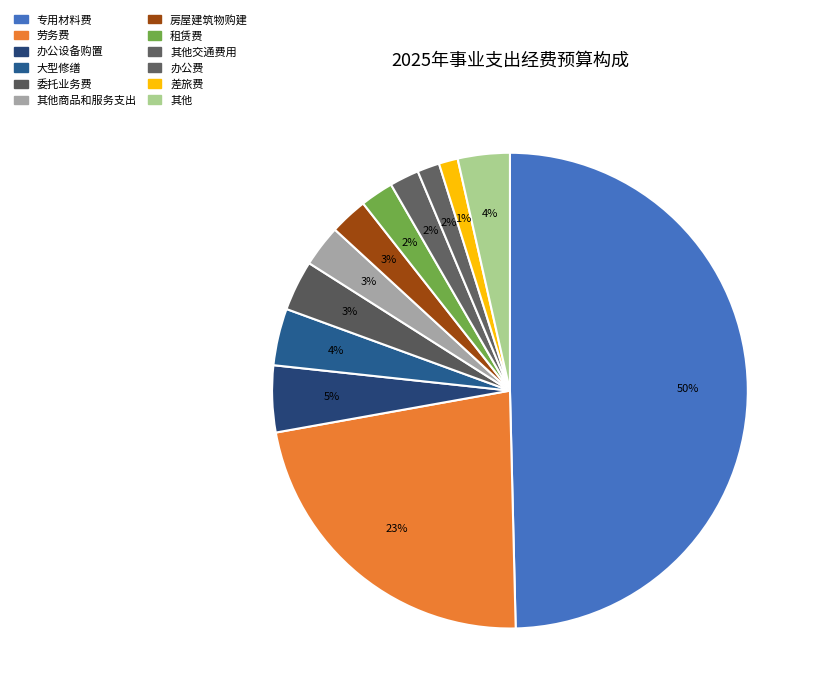

How many slices are in this pie chart?

12